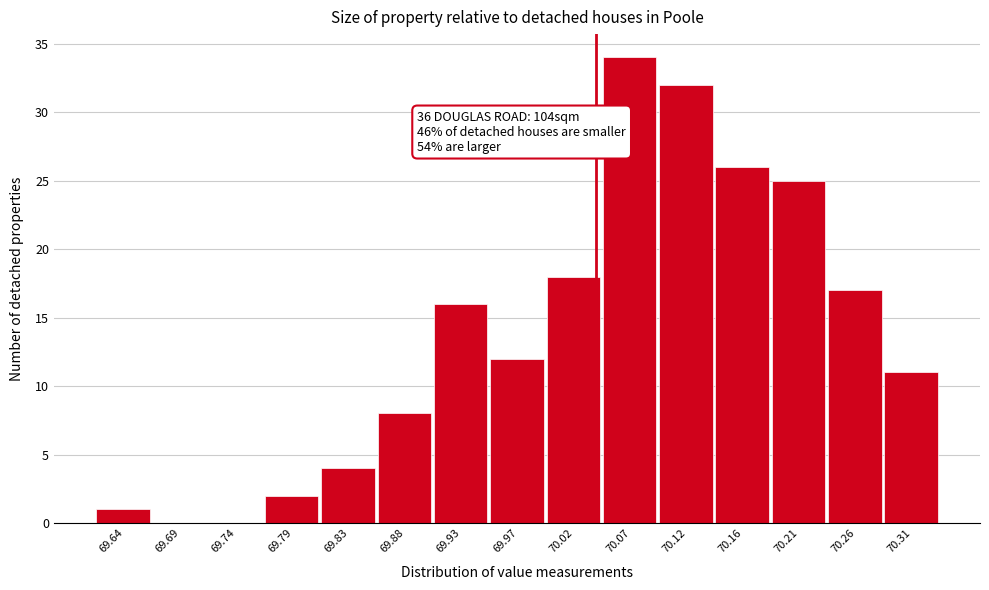

Which range on the x-axis has the tallest bar?

70.045 to 70.095